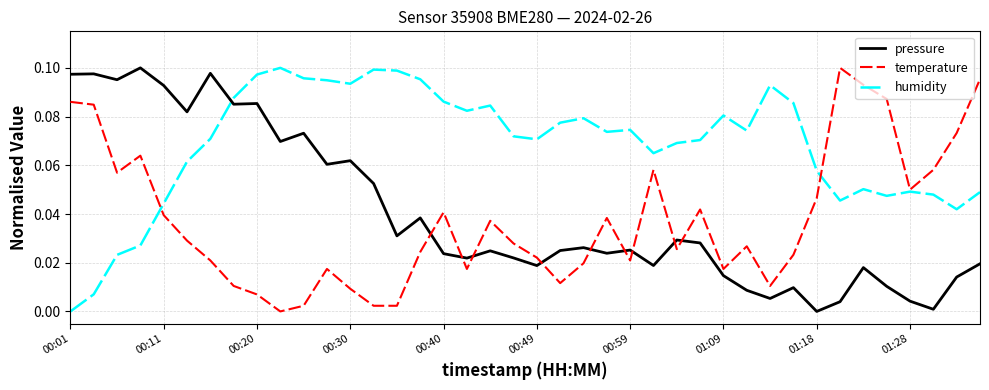

Is this an area chart (filled region under the line)?

No